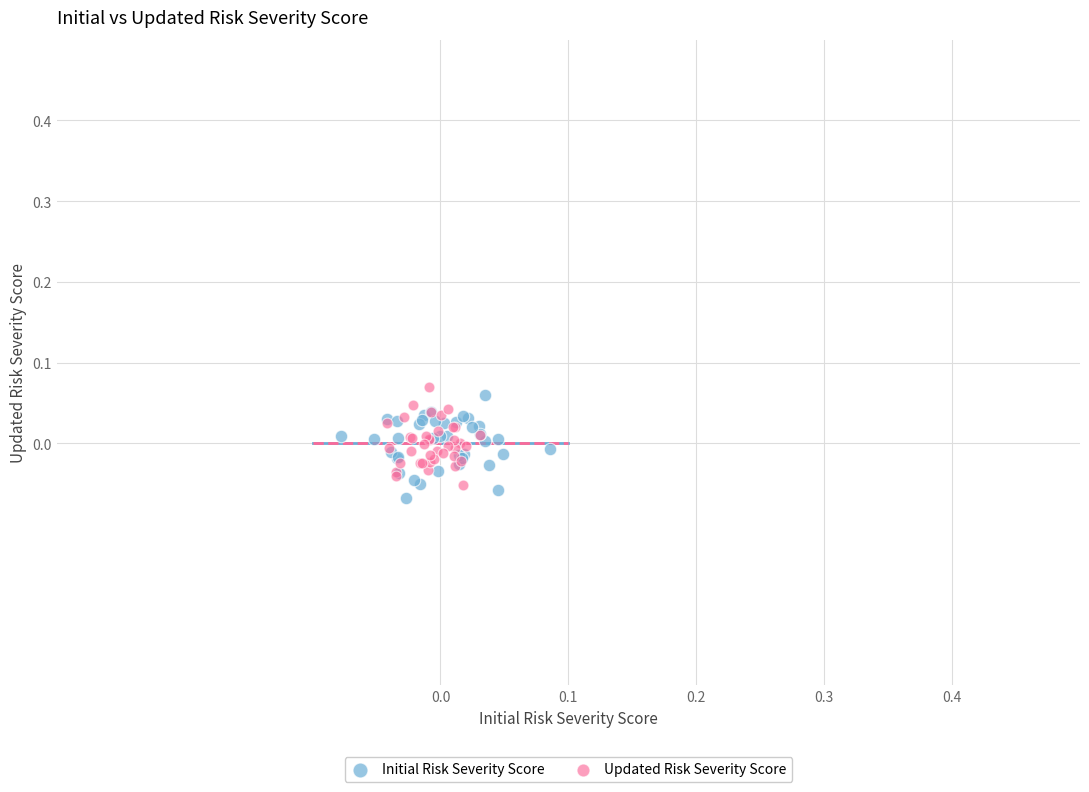

Which series contains the highest Y value?

Updated Risk Severity Score